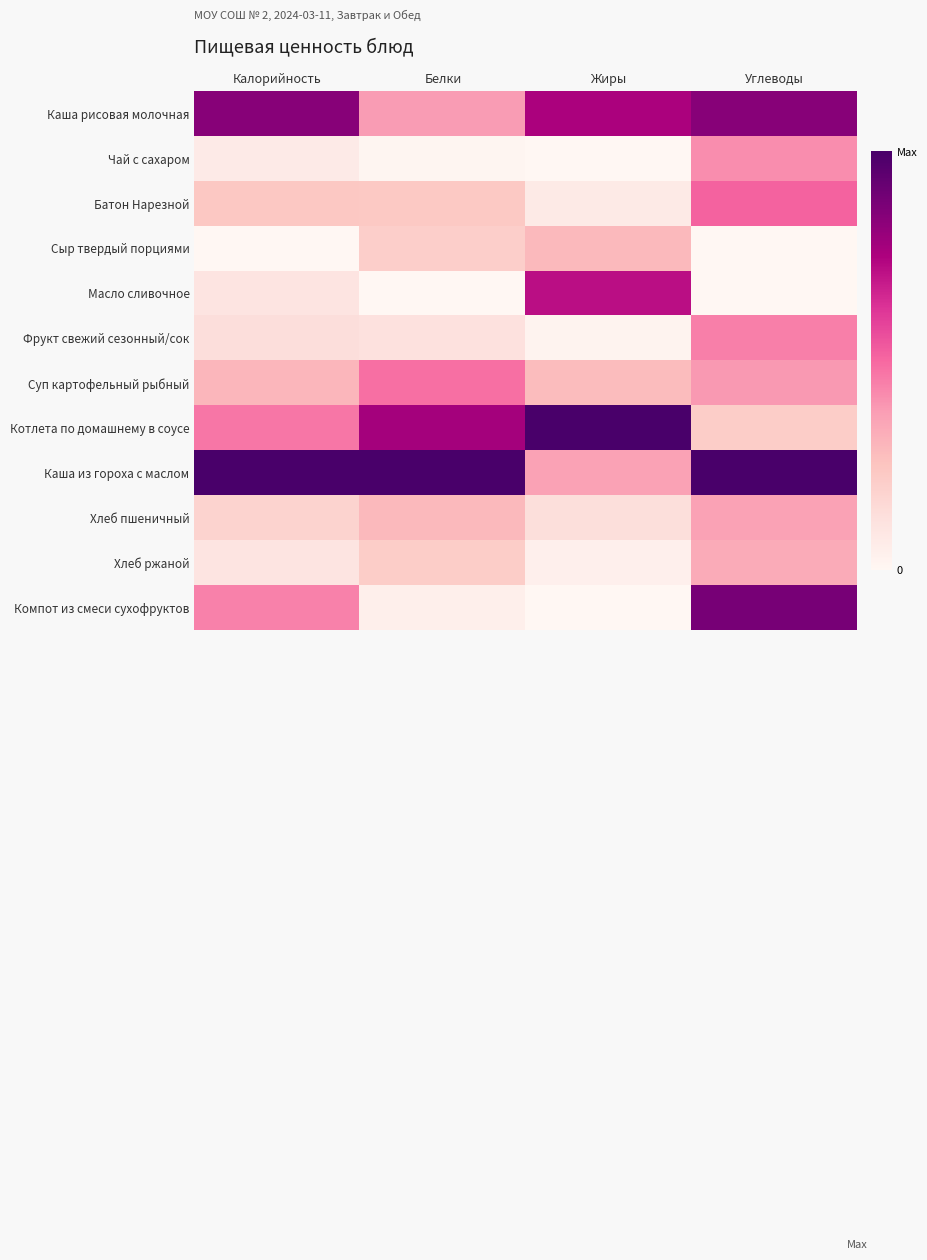

At which category is the sum across all series the highest?

Углеводы